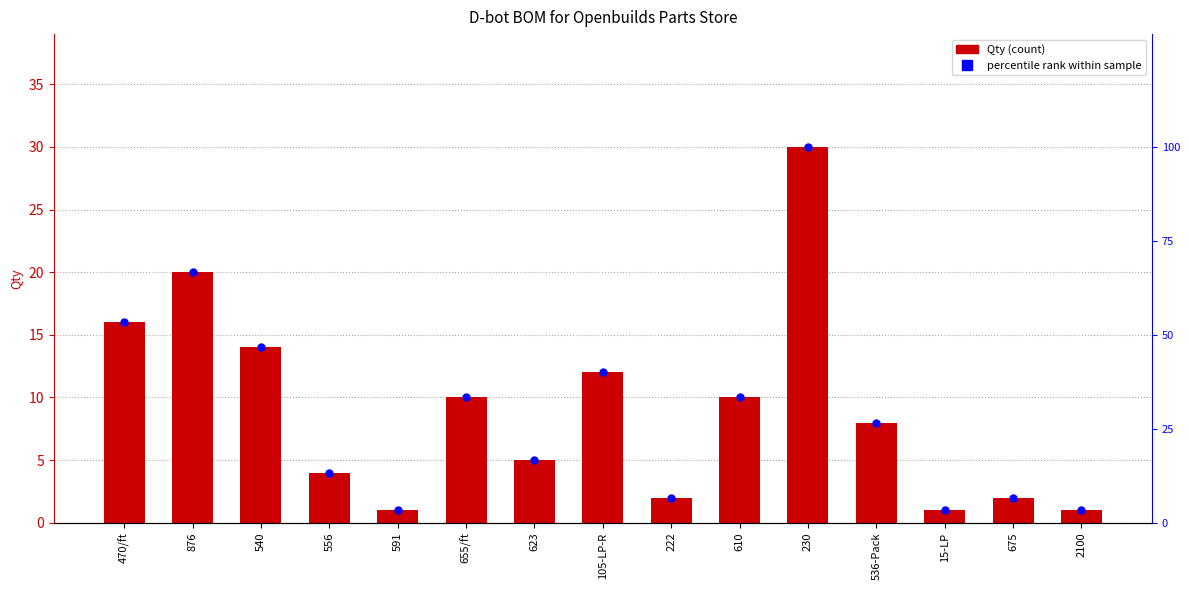

Which series has the widest spread of Y values?

percentile rank within sample